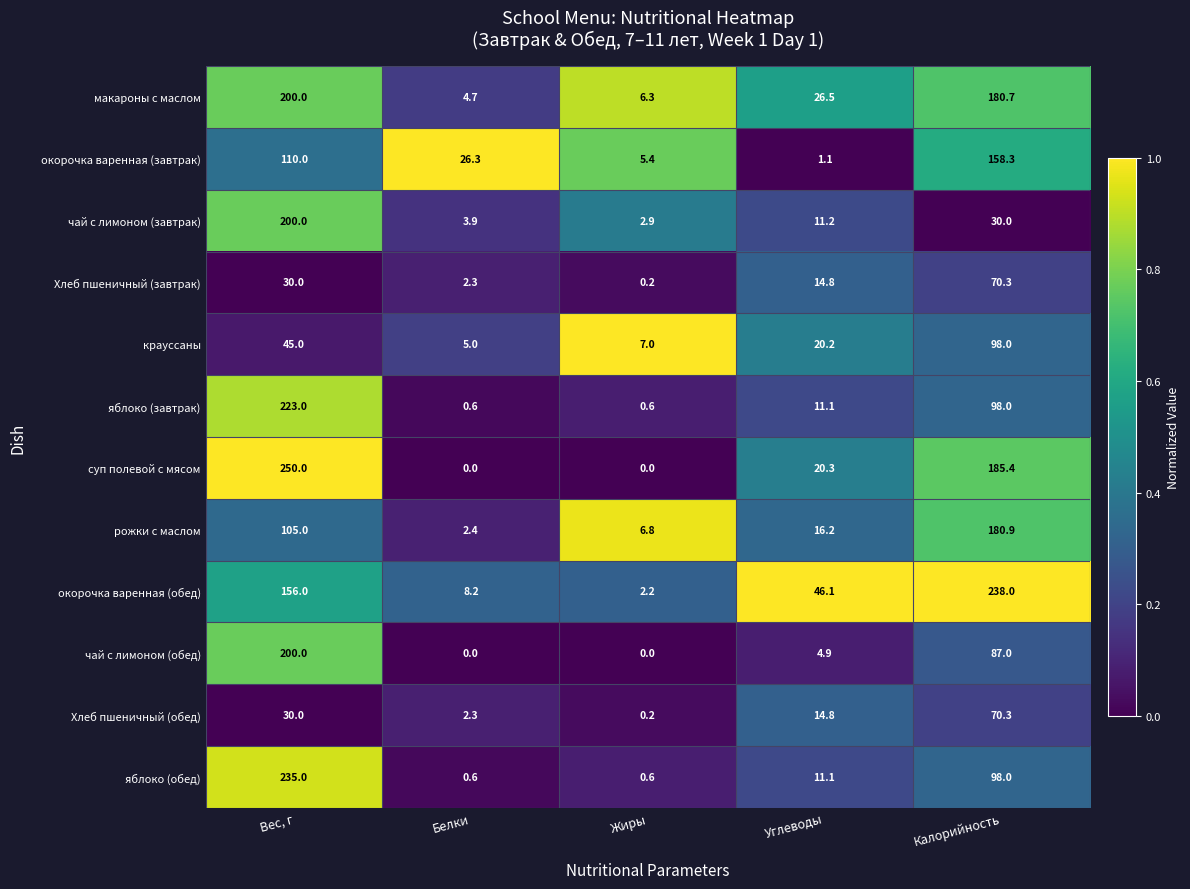

Where does the окорочка варенная (завтрак) series first go above 26?

Вес, г